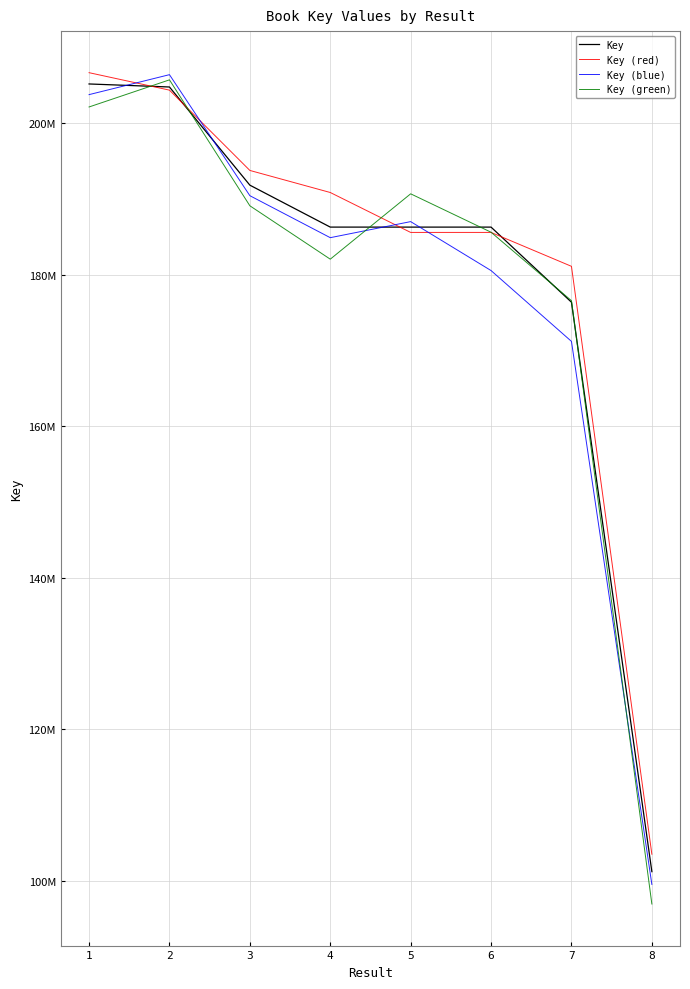

What are all the series names shown in the legend?

Key, Key (red), Key (blue), Key (green)